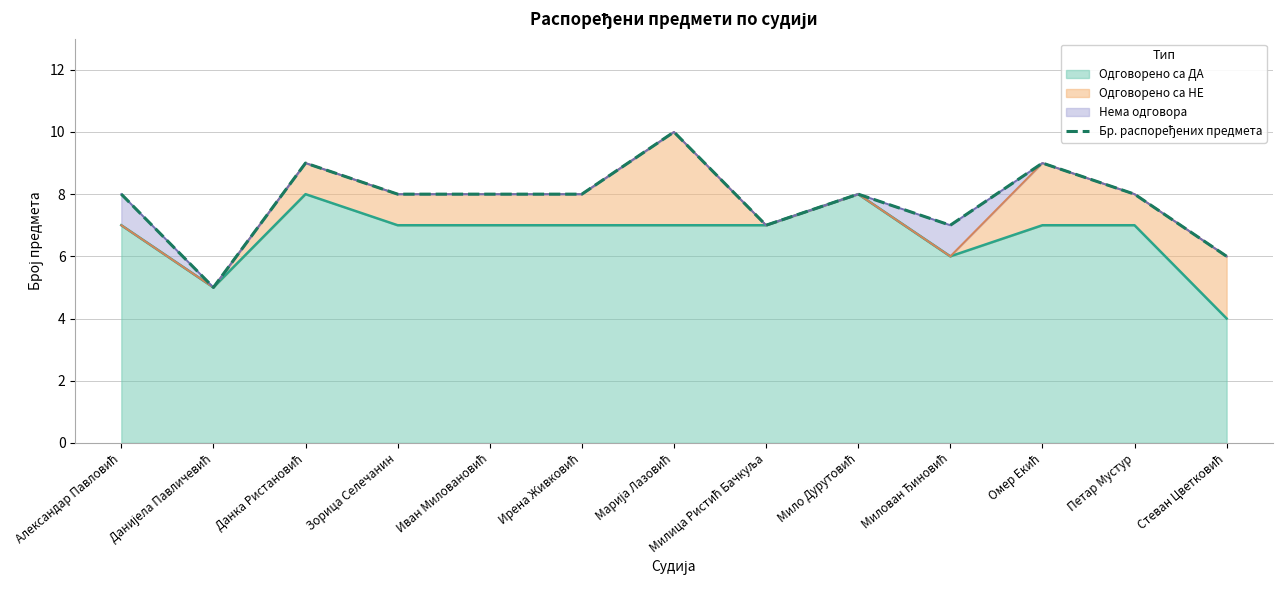

List the labels in order of value, largest first.

Марија Лазовић, Данка Ристановић, Омер Екић, Александар Павловић, Зорица Селечанин, Иван Миловановић, Ирена Живковић, Мило Дурутовић, Петар Мустур, Милица Ристић Бачкуља, Милован Ђиновић, Стеван Цветковић, Данијела Павличевић